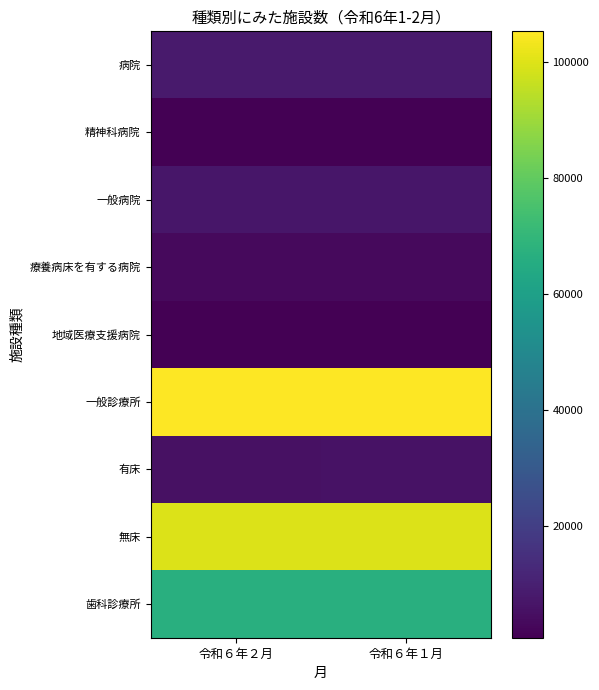

Between 令和６年２月 and 令和６年１月, which is larger?

令和６年１月